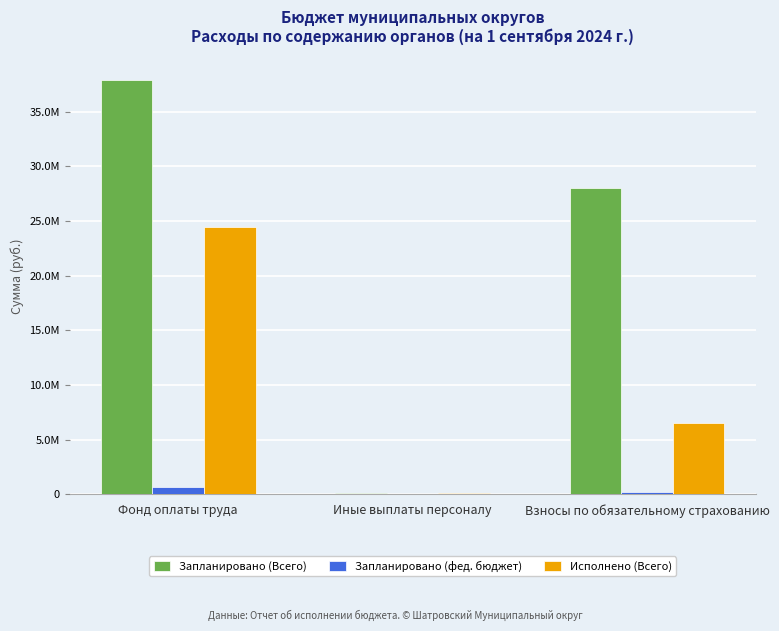

What are all the series names shown in the legend?

Запланировано (Всего), Запланировано (фед. бюджет), Исполнено (Всего)